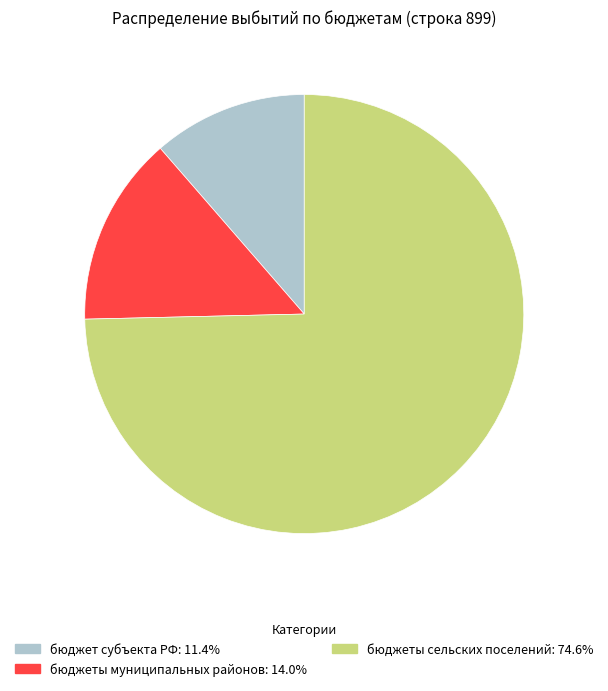

Is there a majority slice in this chart?

Yes